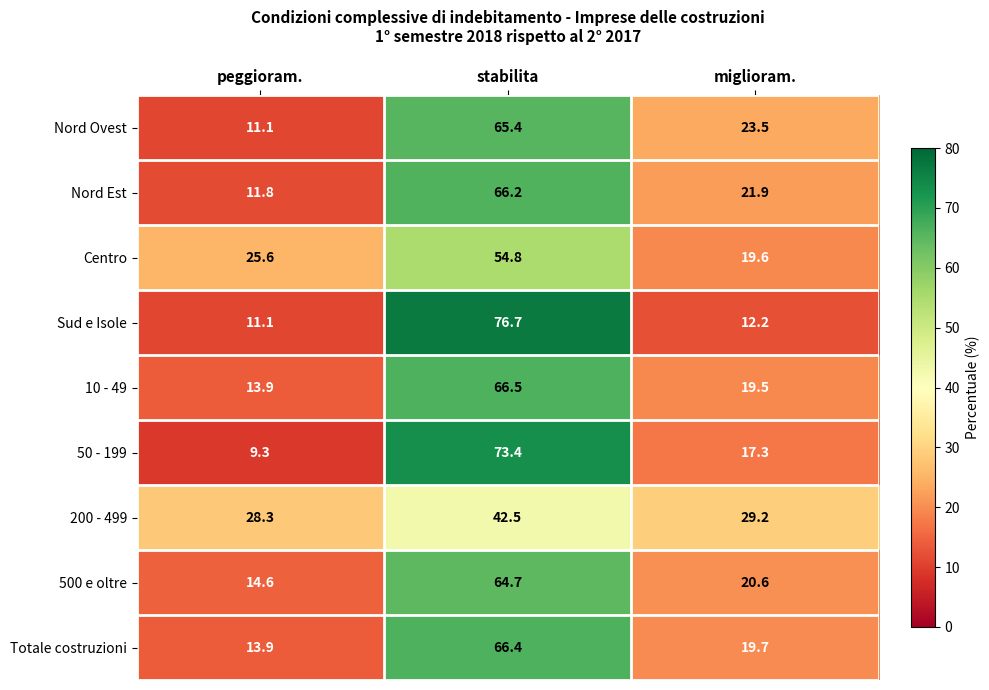

Reading left to right, extract all data points from this chart.

Nord Ovest: peggioram.=11.1	stabilita=65.4	miglioram.=23.5
Nord Est: peggioram.=11.8	stabilita=66.2	miglioram.=21.9
Centro: peggioram.=25.6	stabilita=54.8	miglioram.=19.6
Sud e Isole: peggioram.=11.1	stabilita=76.7	miglioram.=12.2
10 - 49: peggioram.=13.9	stabilita=66.5	miglioram.=19.5
50 - 199: peggioram.=9.3	stabilita=73.4	miglioram.=17.3
200 - 499: peggioram.=28.3	stabilita=42.5	miglioram.=29.2
500 e oltre: peggioram.=14.6	stabilita=64.7	miglioram.=20.6
Totale costruzioni: peggioram.=13.9	stabilita=66.4	miglioram.=19.7